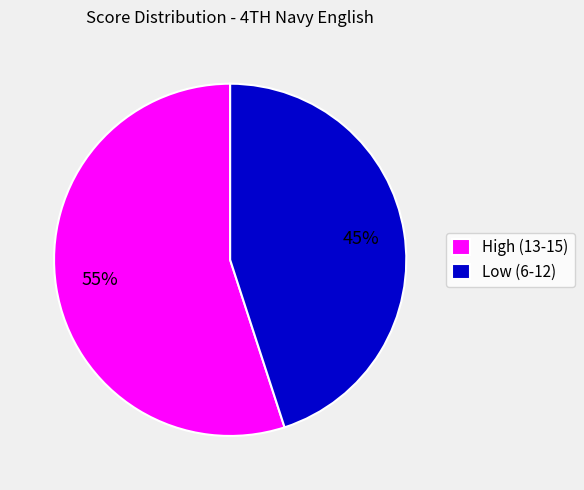

To the nearest percent, what is the difference between the High (13-15) and Low (6-12) slice percentages?

10%